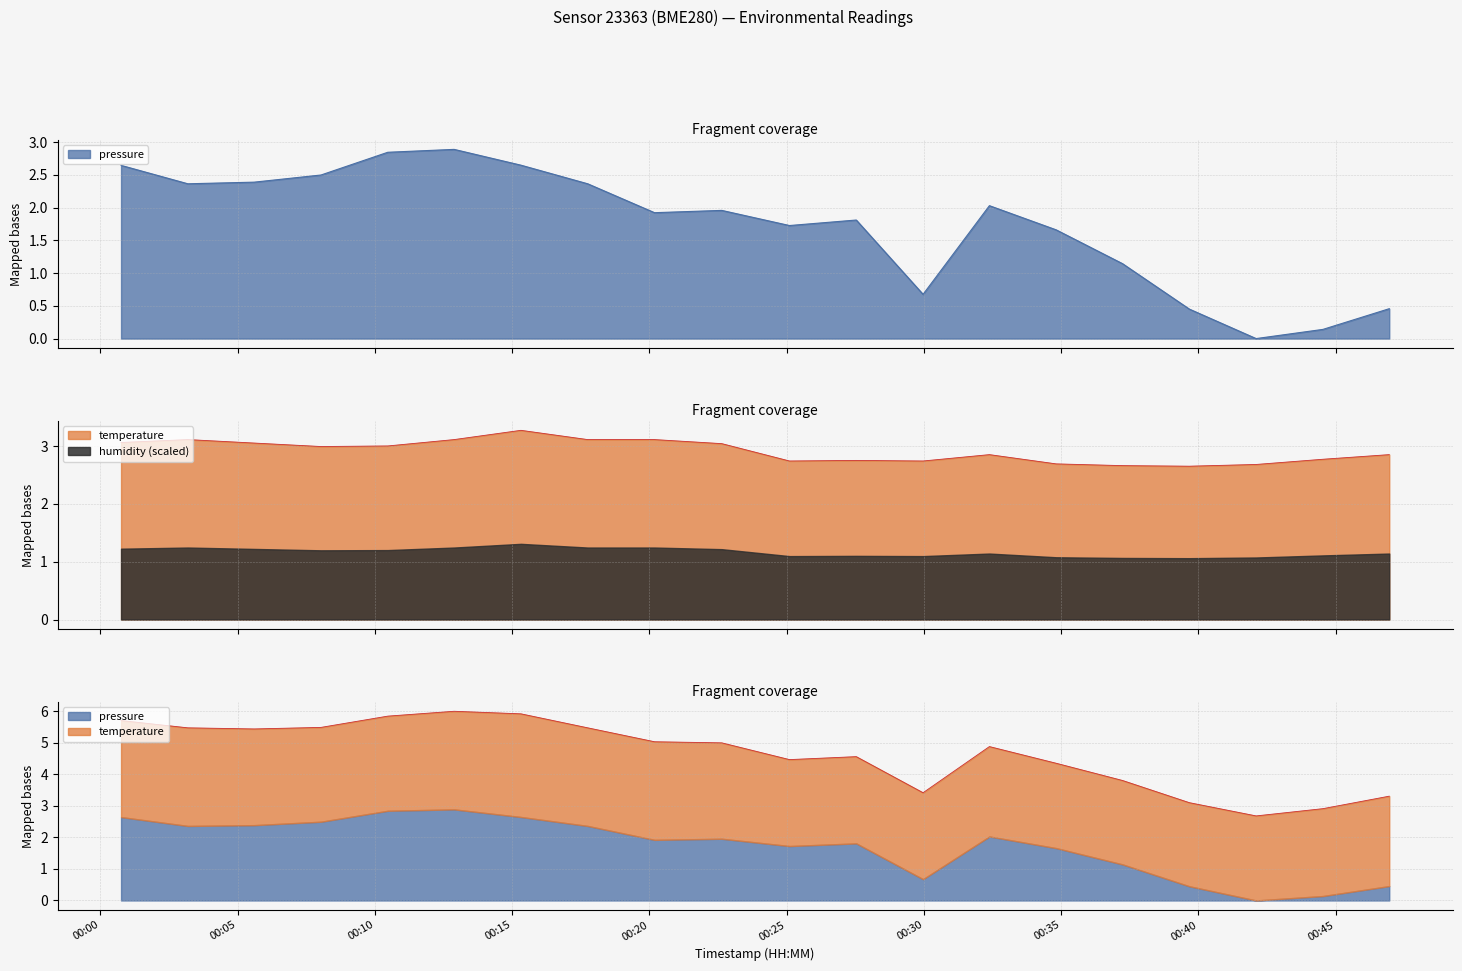

Between 2023-02-13T00:08:02 and 2023-02-13T00:39:40, which series saw the biggest shift?

pressure